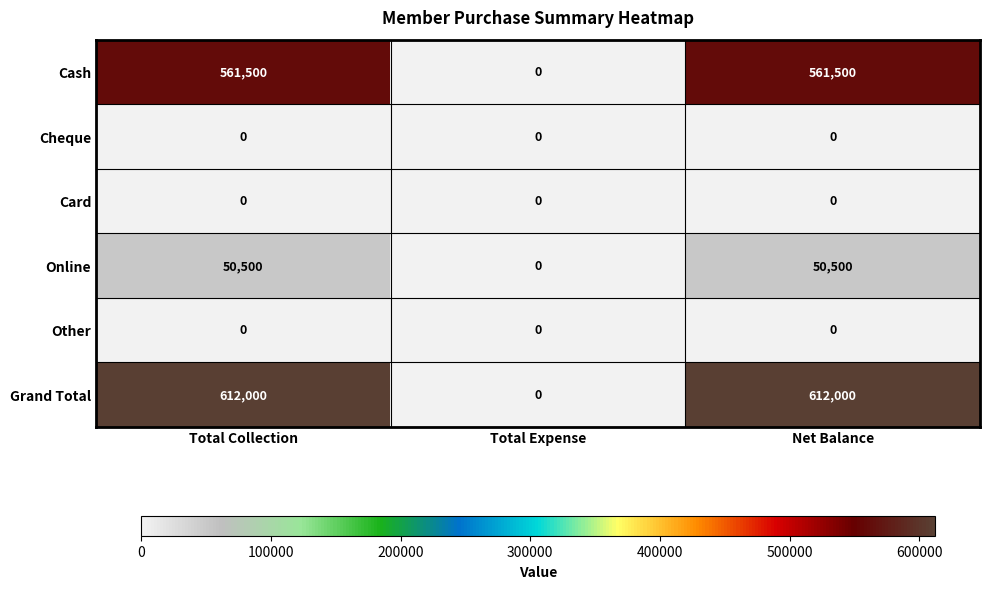

Count the number of categories in the chart.

3